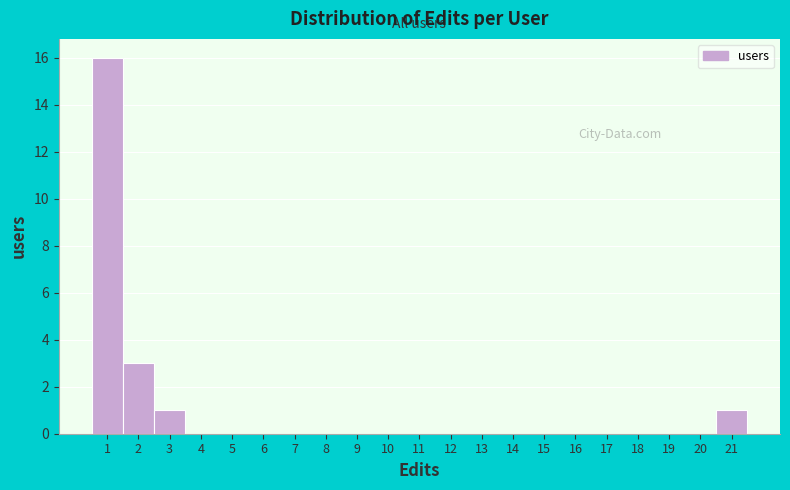

Which range on the x-axis has the tallest bar?

0.5 to 1.5